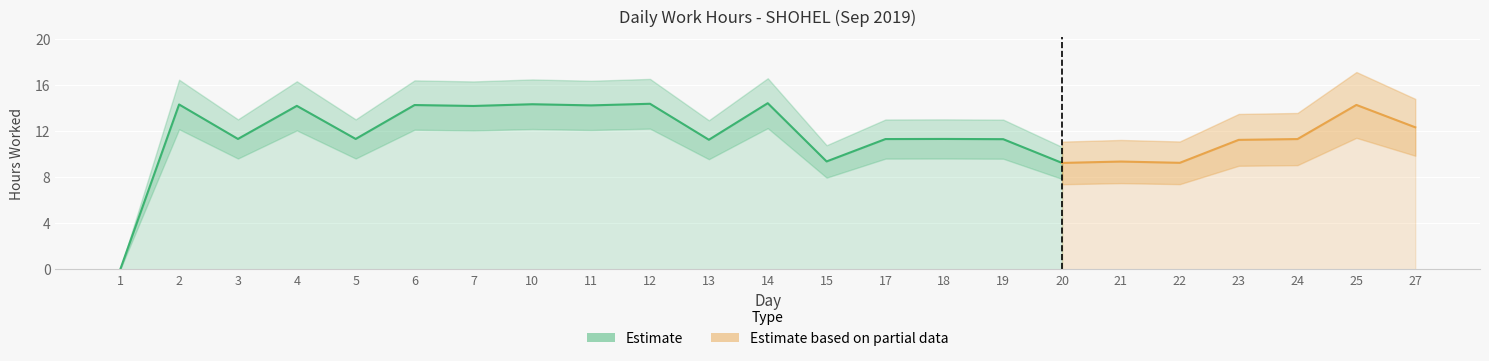

Reading left to right, list all the values displayed in this chart.

0.0	14.3	11.3	14.2	11.3	14.3	14.2	14.3	14.2	14.4	11.2	14.4	9.4	11.3	11.3	11.3	9.2	9.4	9.2	11.2	11.3	14.3	12.3